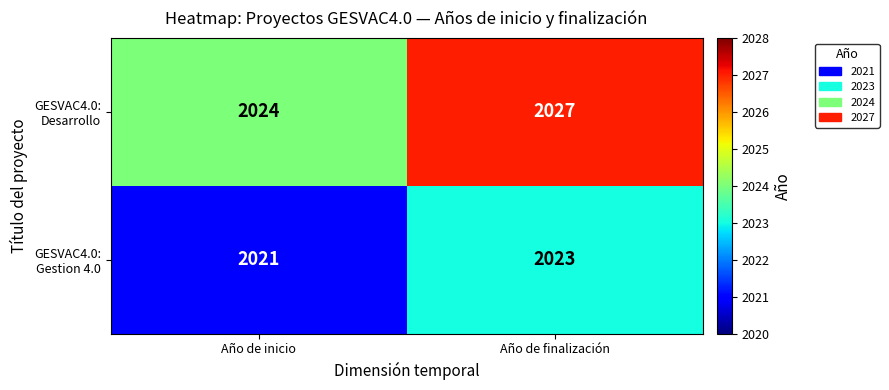

What is the sum of all GESVAC4.0: Desarrollo values?

4051